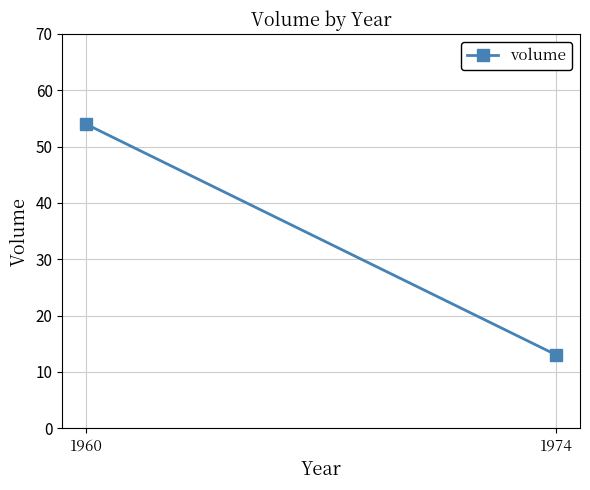

How many values are below 54?

1